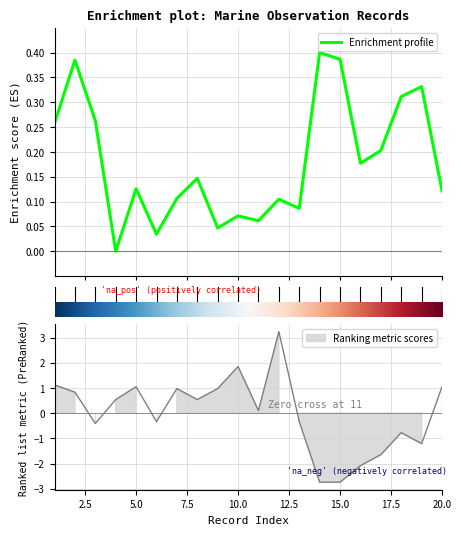

Count the number of categories in the chart.

20